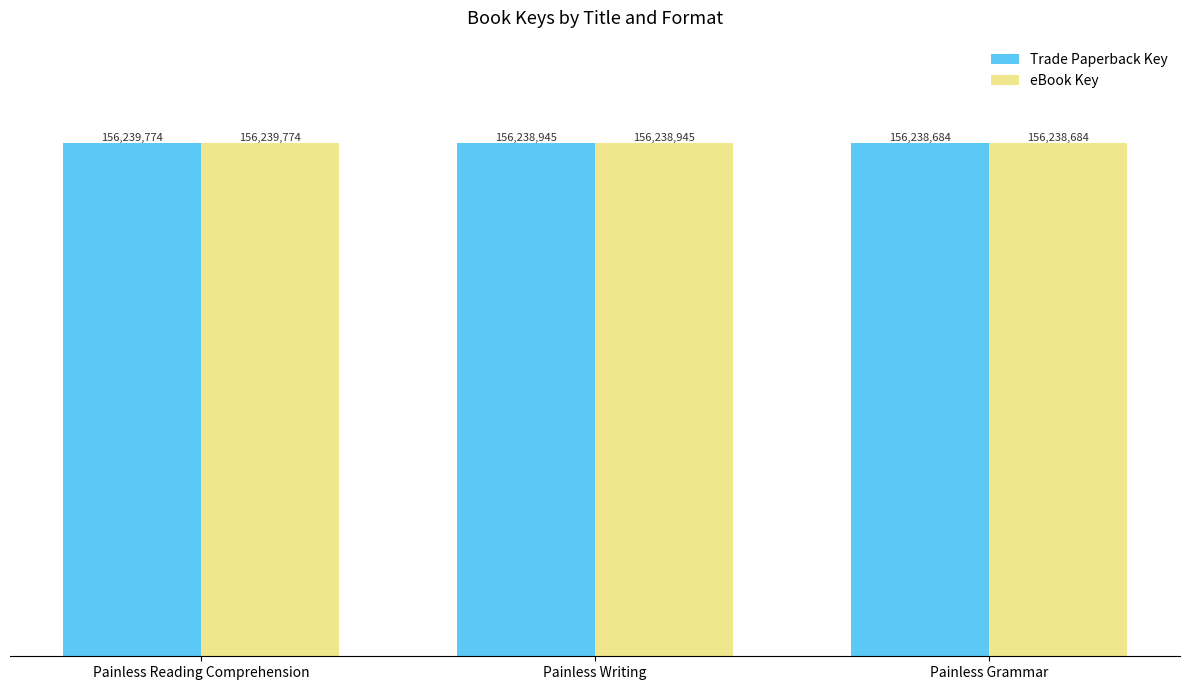

Reading left to right, list all the values displayed in this chart.

Trade Paperback Key: Painless Reading Comprehension=156239774	Painless Writing=156238945	Painless Grammar=156238684
eBook Key: Painless Reading Comprehension=156239774	Painless Writing=156238945	Painless Grammar=156238684